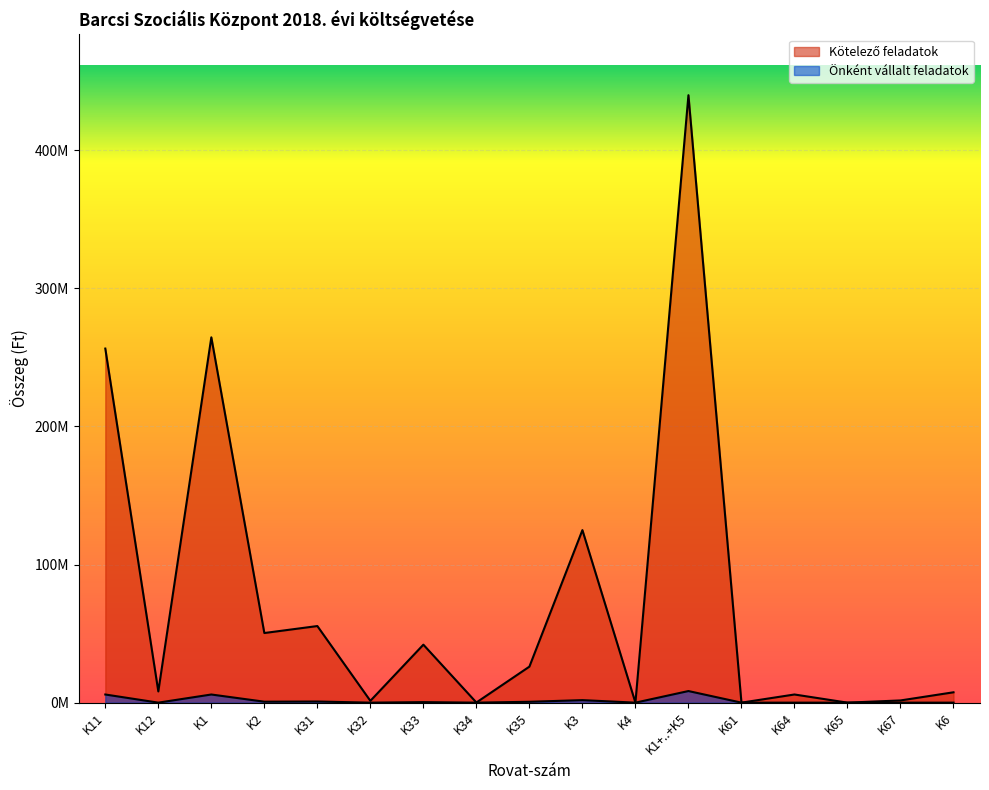

How many data points in Kötelező feladatok are above 8131000?

8